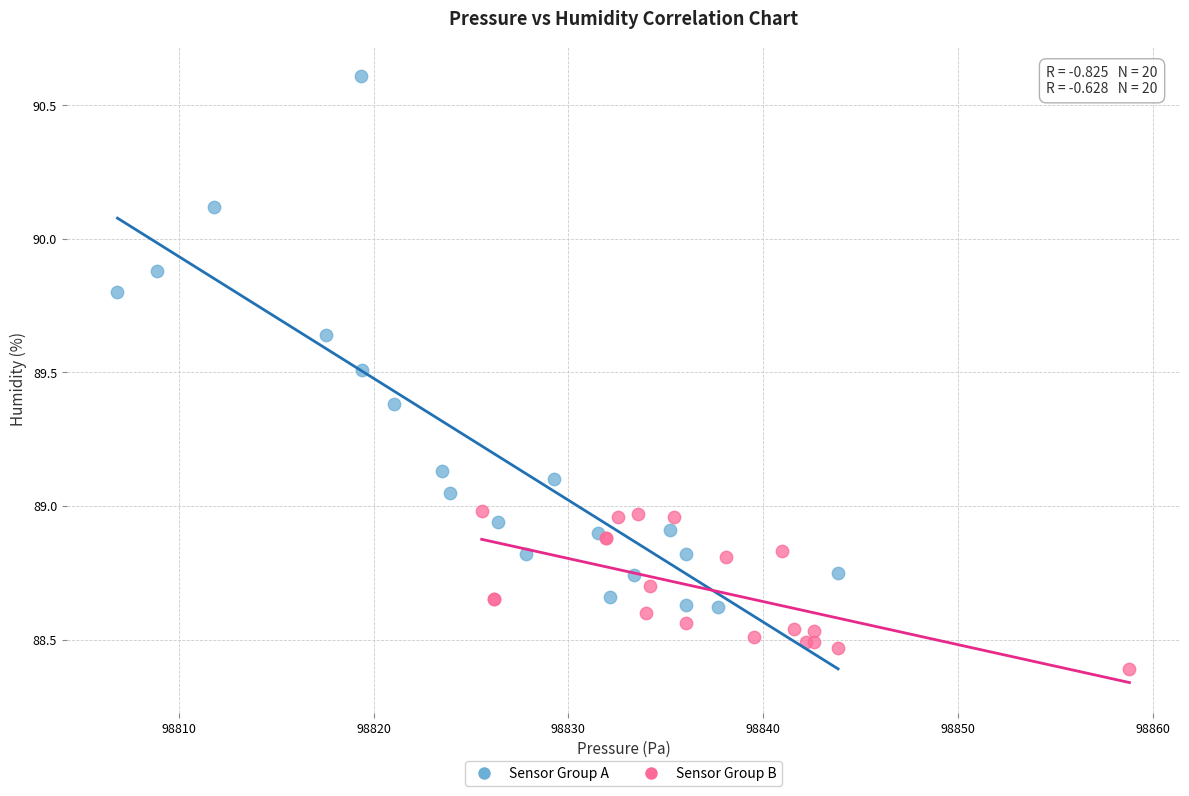

Which series has the largest Y range (max minus min)?

Sensor Group A